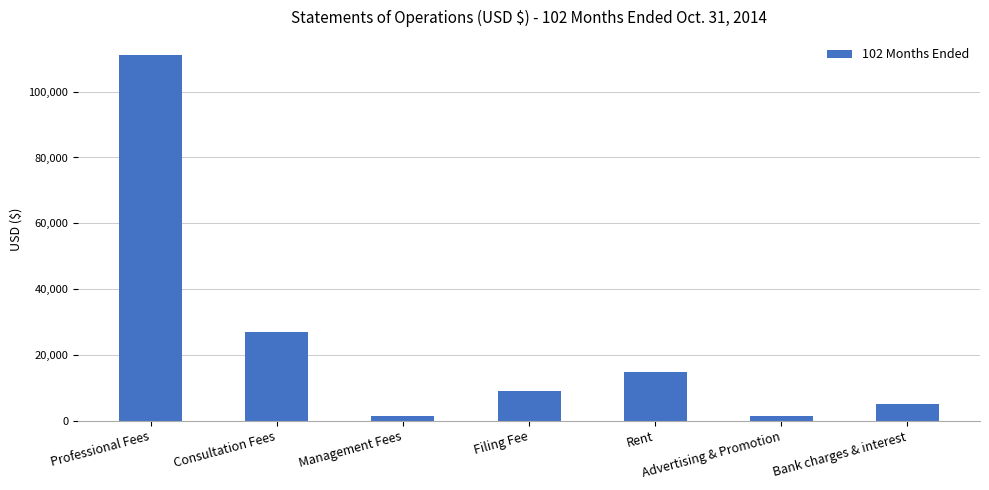

What is the minimum value shown in the chart?

1355